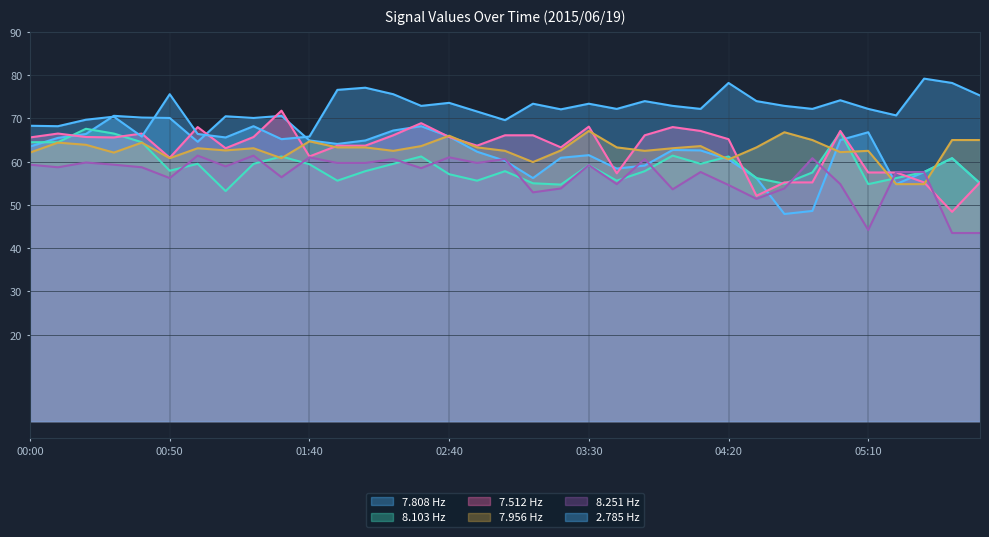

What is the difference between the highest and lowest values at 02:10?

17.4